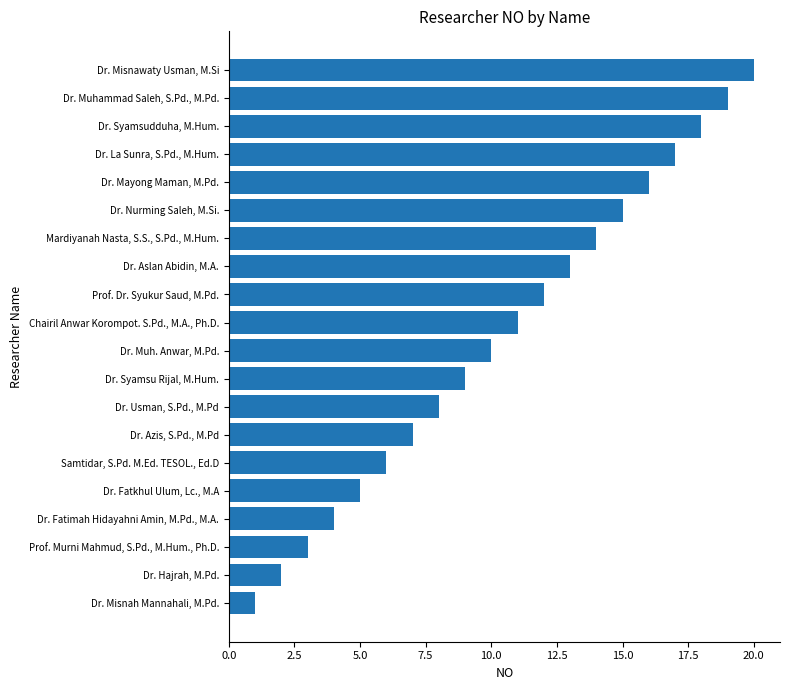

What is the difference between the values at Dr. Aslan Abidin, M.A. and Dr. Azis, S.Pd., M.Pd?

6